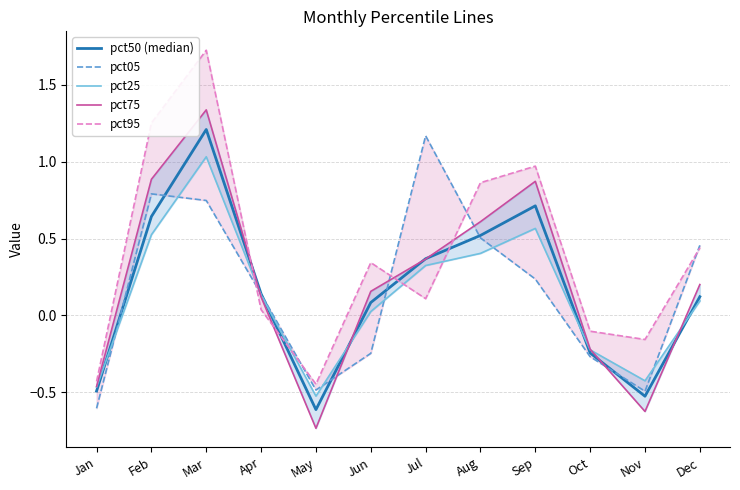

Does the chart display data point markers on the line(s)?

No